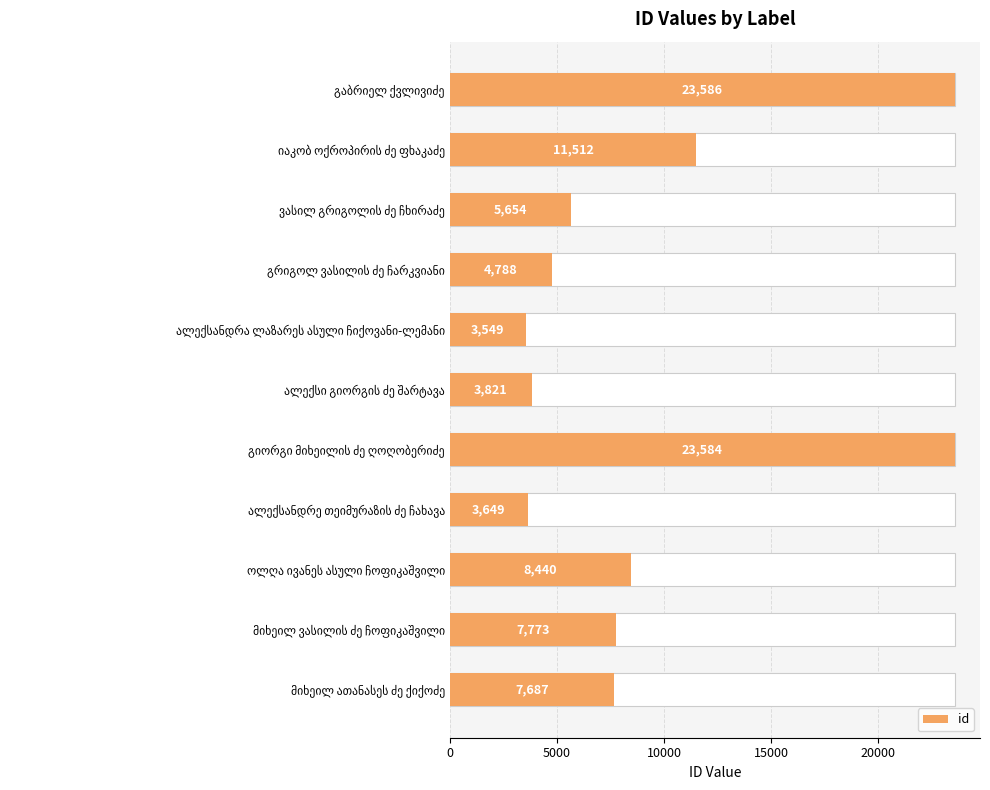

Are the bars horizontal?

Yes